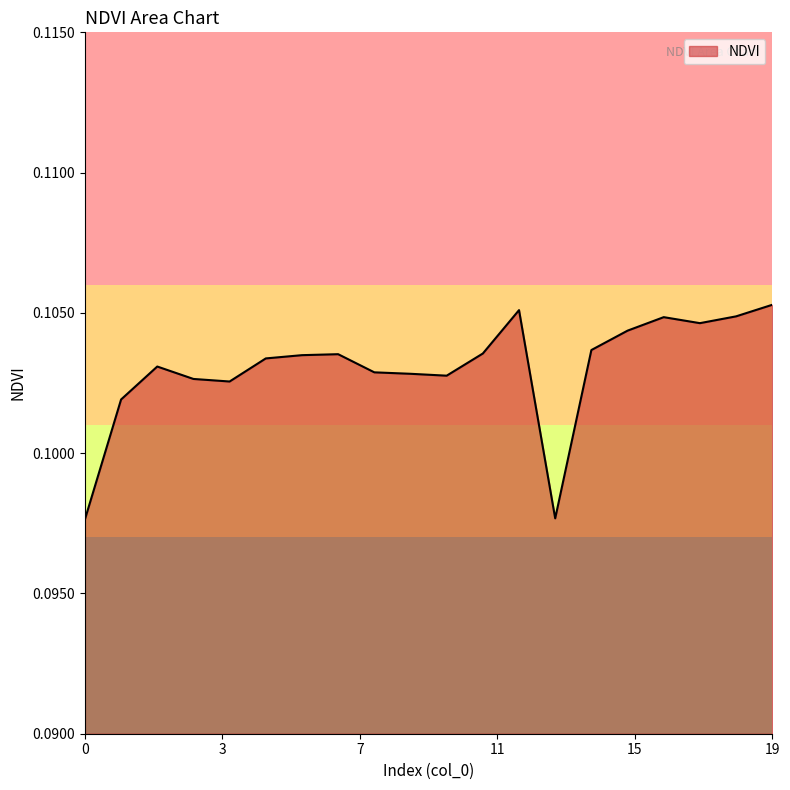

Rank the categories by value from lowest to highest.

0, 13, 1, 4, 3, 10, 9, 8, 2, 5, 6, 7, 11, 14, 15, 17, 16, 18, 12, 19